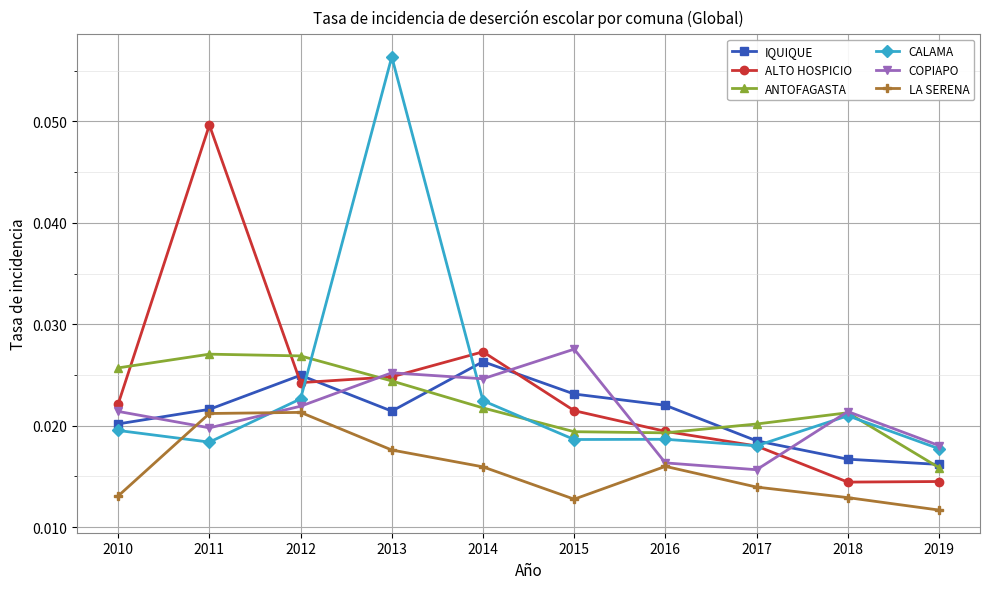

What are all the series names shown in the legend?

IQUIQUE, ALTO HOSPICIO, ANTOFAGASTA, CALAMA, COPIAPO, LA SERENA